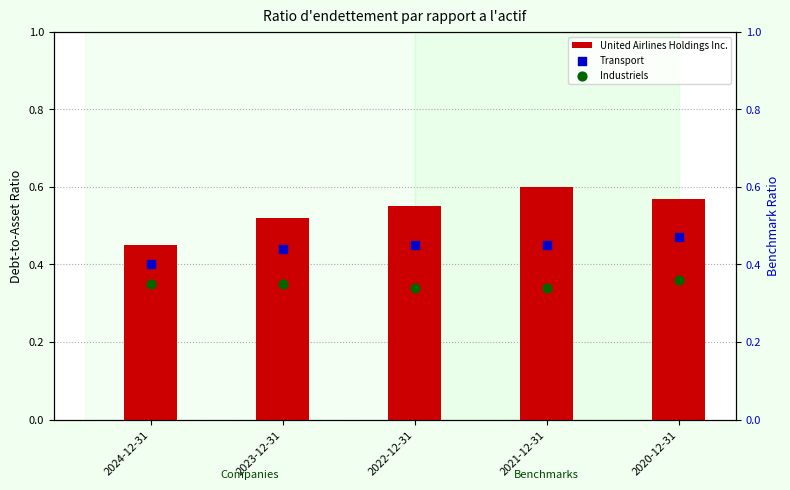

Which series reaches the minimum Y coordinate?

Industriels